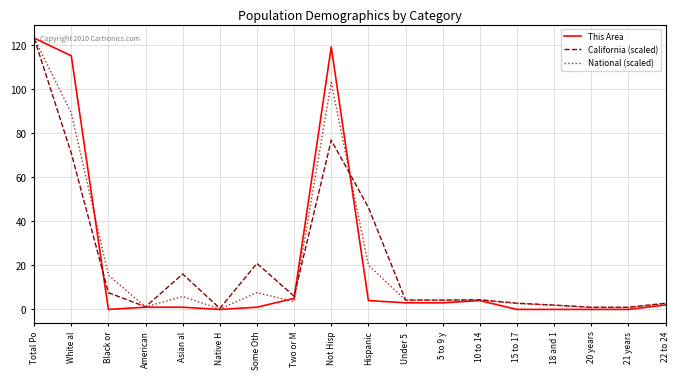

What is the total value across all series at 10 to 14?

12.6